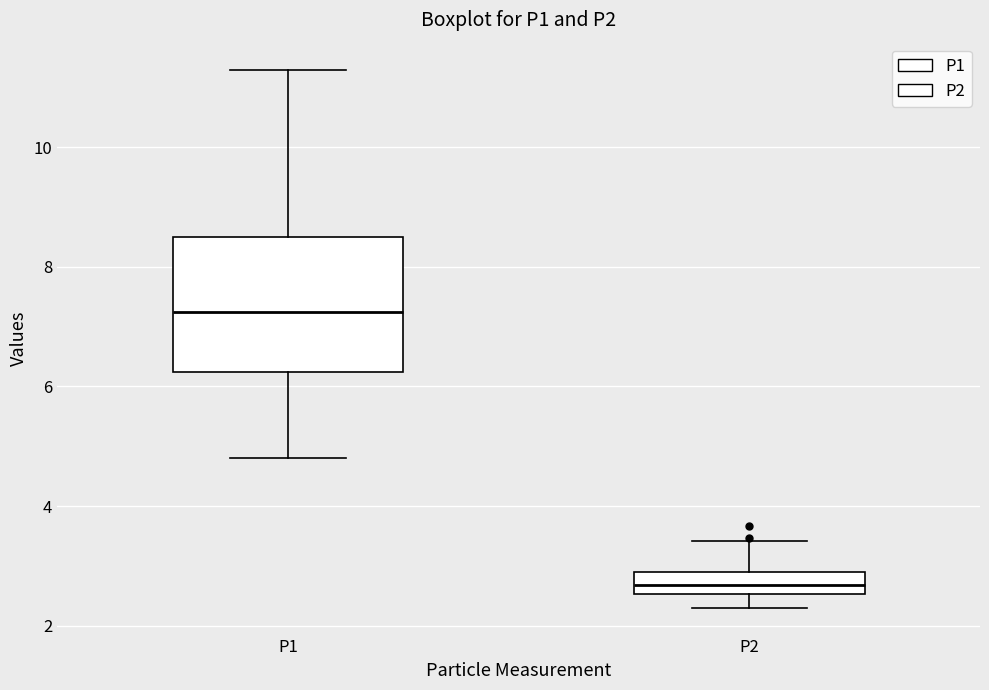

Where does the lower whisker of the box for P1 end on the y-axis? The values are not printed on the chart, so give them approximately, as read against the axis.

4.8